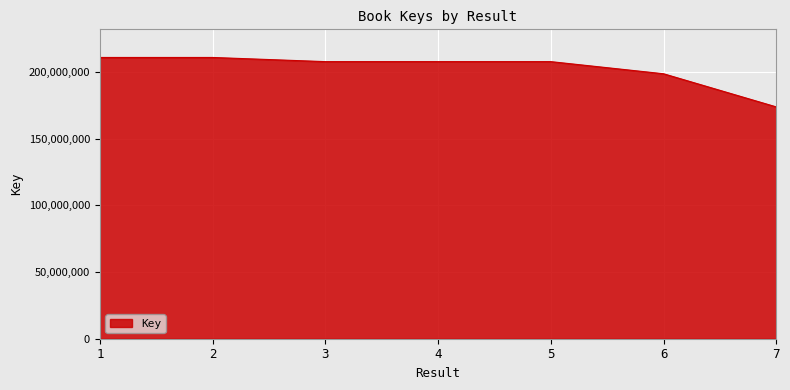

What is the difference between the values at 7 and 5?

33967048